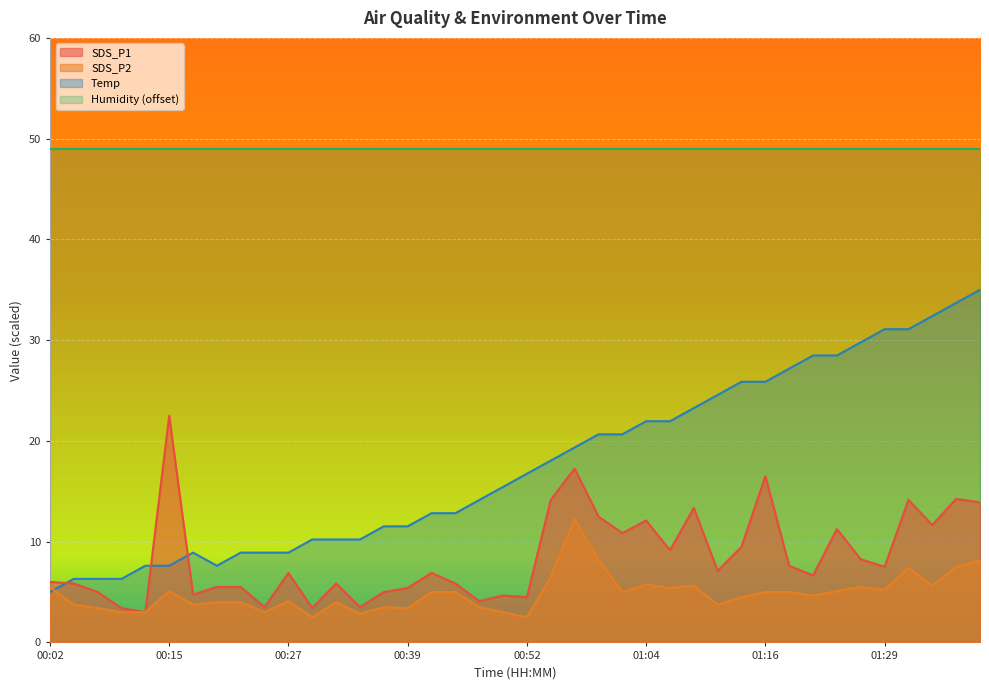

What is the minimum value for Temp?

5.0